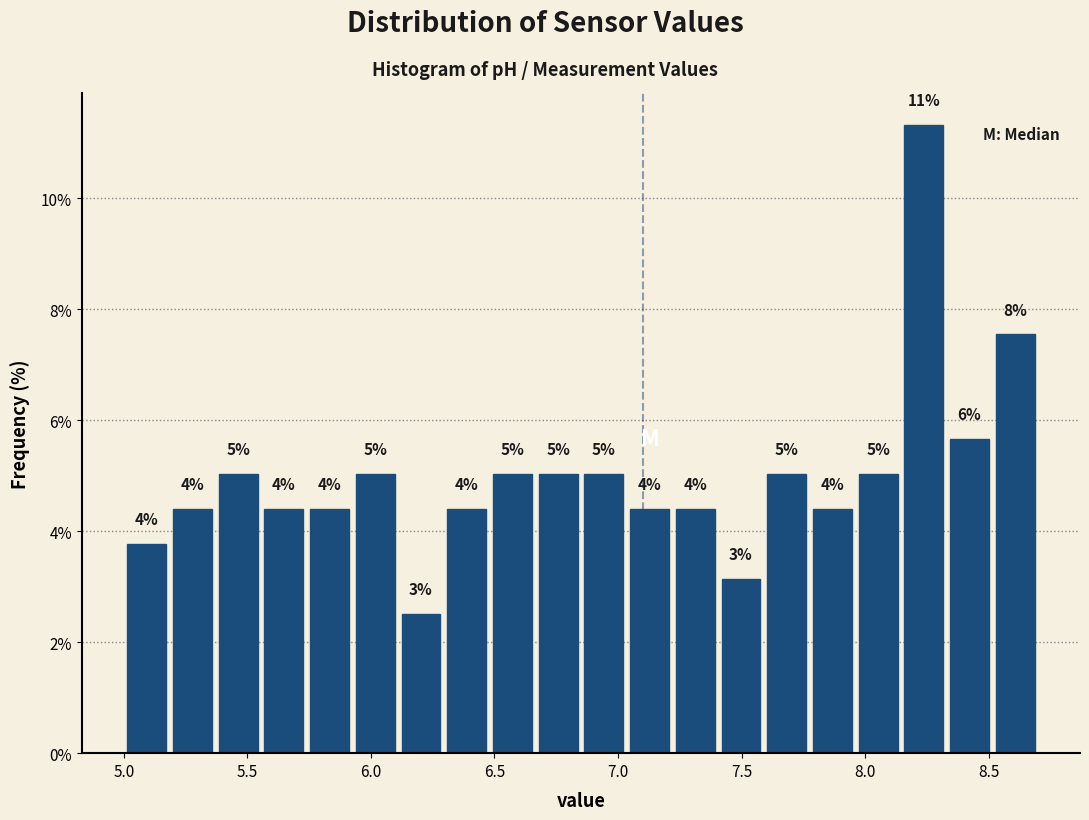

Read against the x-axis, roughly where is the centre of the tallest bar?

8.25